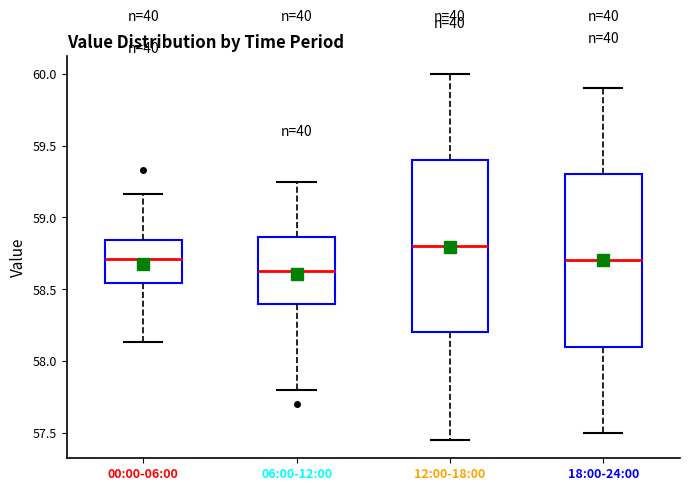

Which box's median line is the highest?

12:00-18:00